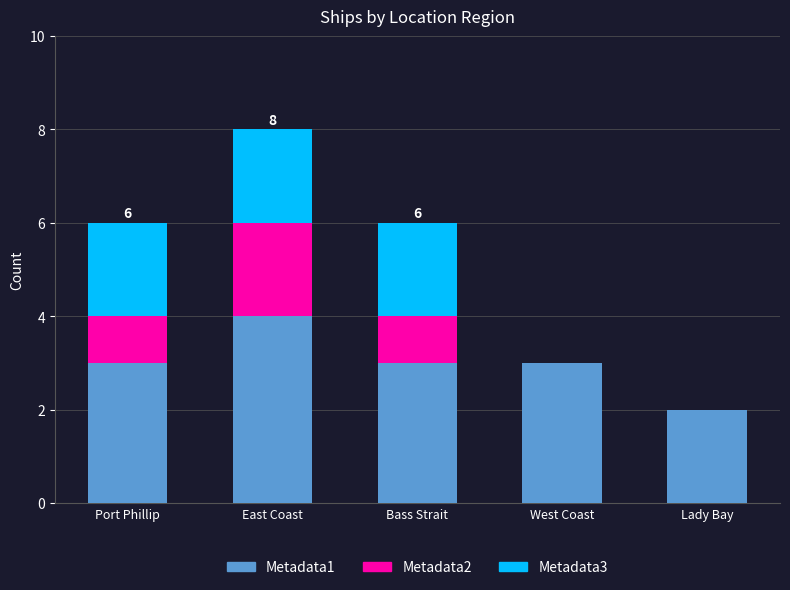

Does the chart contain stacked bars?

Yes